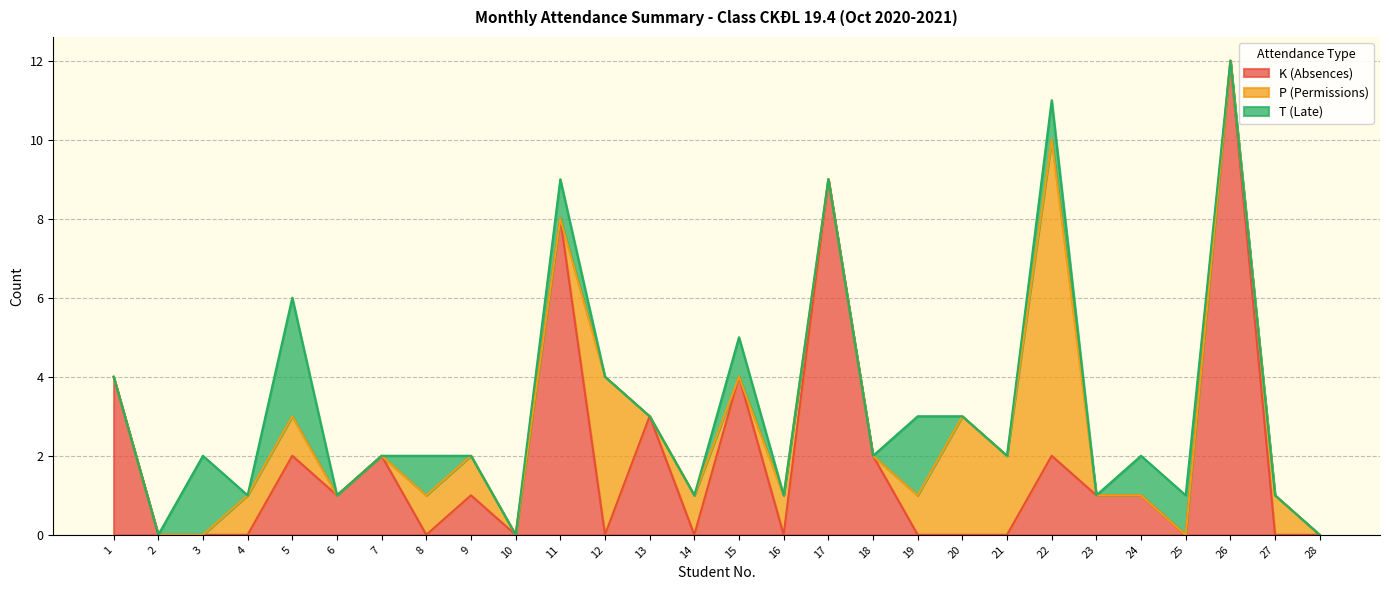

Which series has the largest range (max minus min)?

K (Absences)